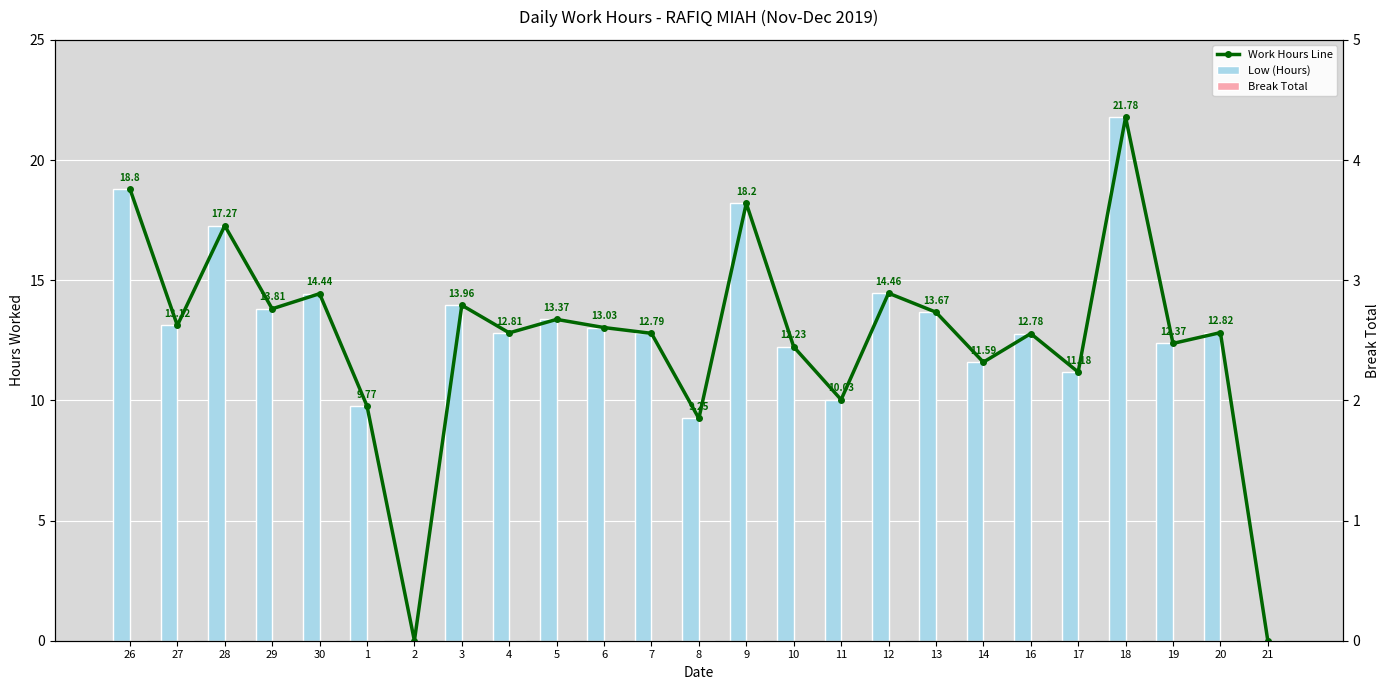

Which series has the largest total across all categories?

Work Hours Line